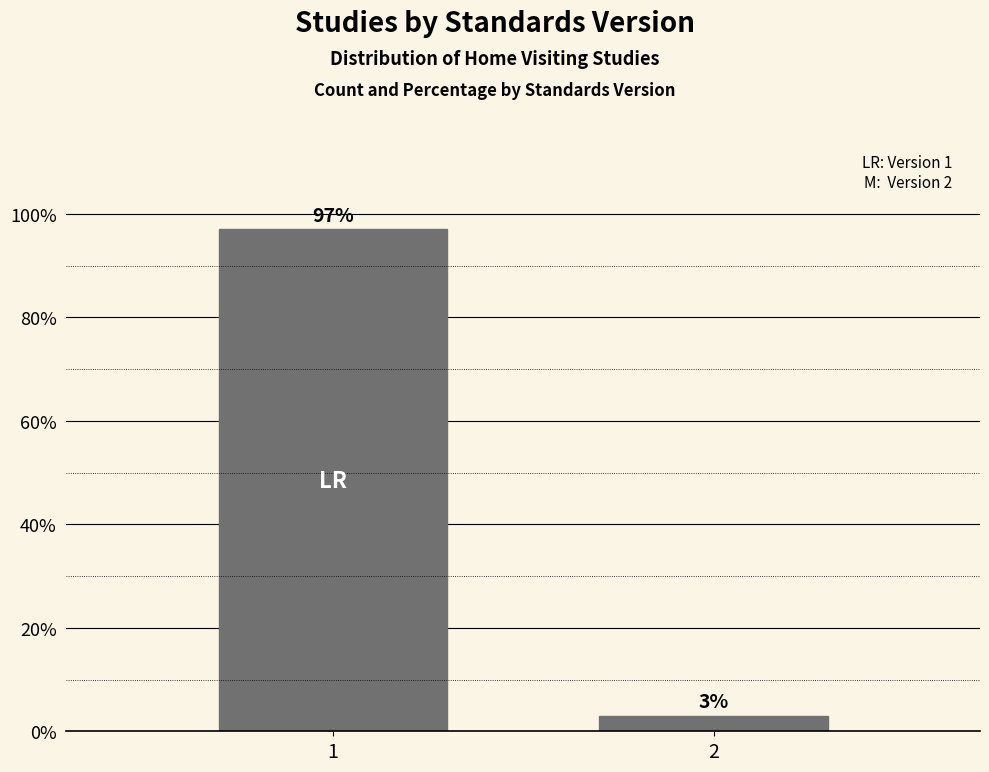

Reading left to right, transcribe all the data shown in this chart.

1=97.0	2=3.0